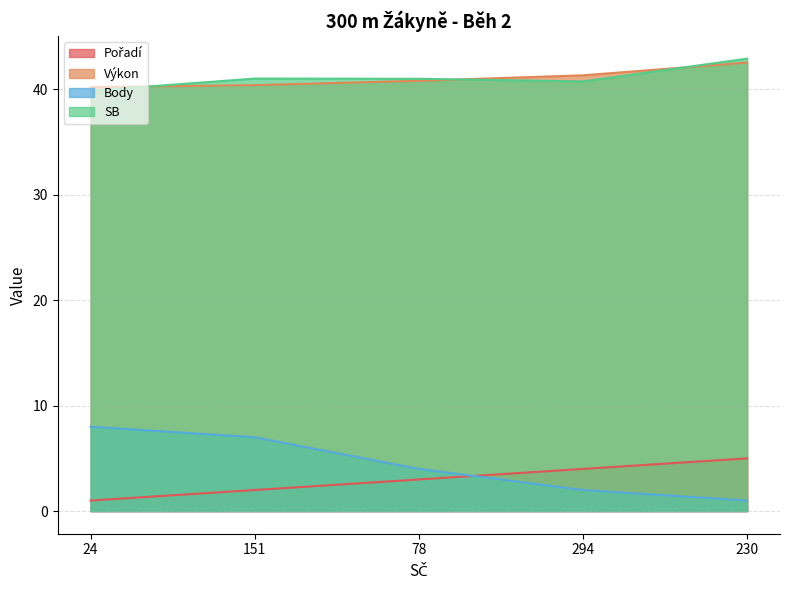

The value of Pořadí at 230 is 6.7. True or false?

False